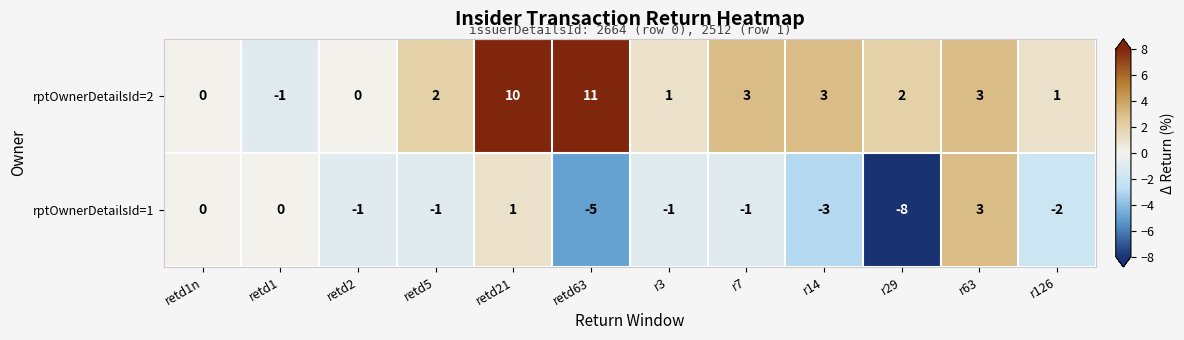

How many data points does each series have?

12